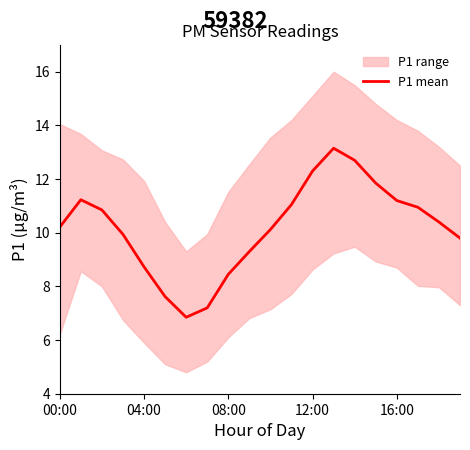

How many data points are above 10?

12